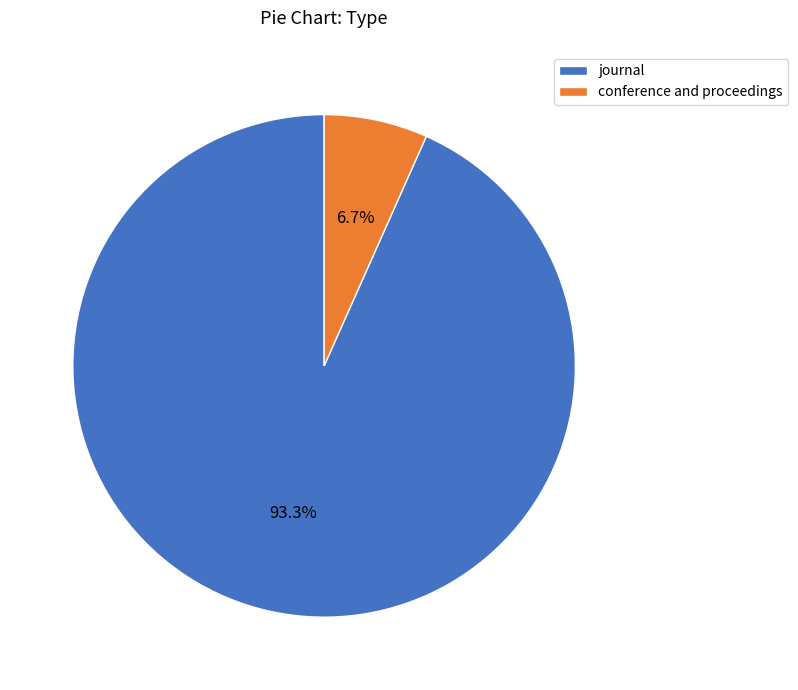

Approximately how many times larger is the value at conference and proceedings compared to journal?

0.1